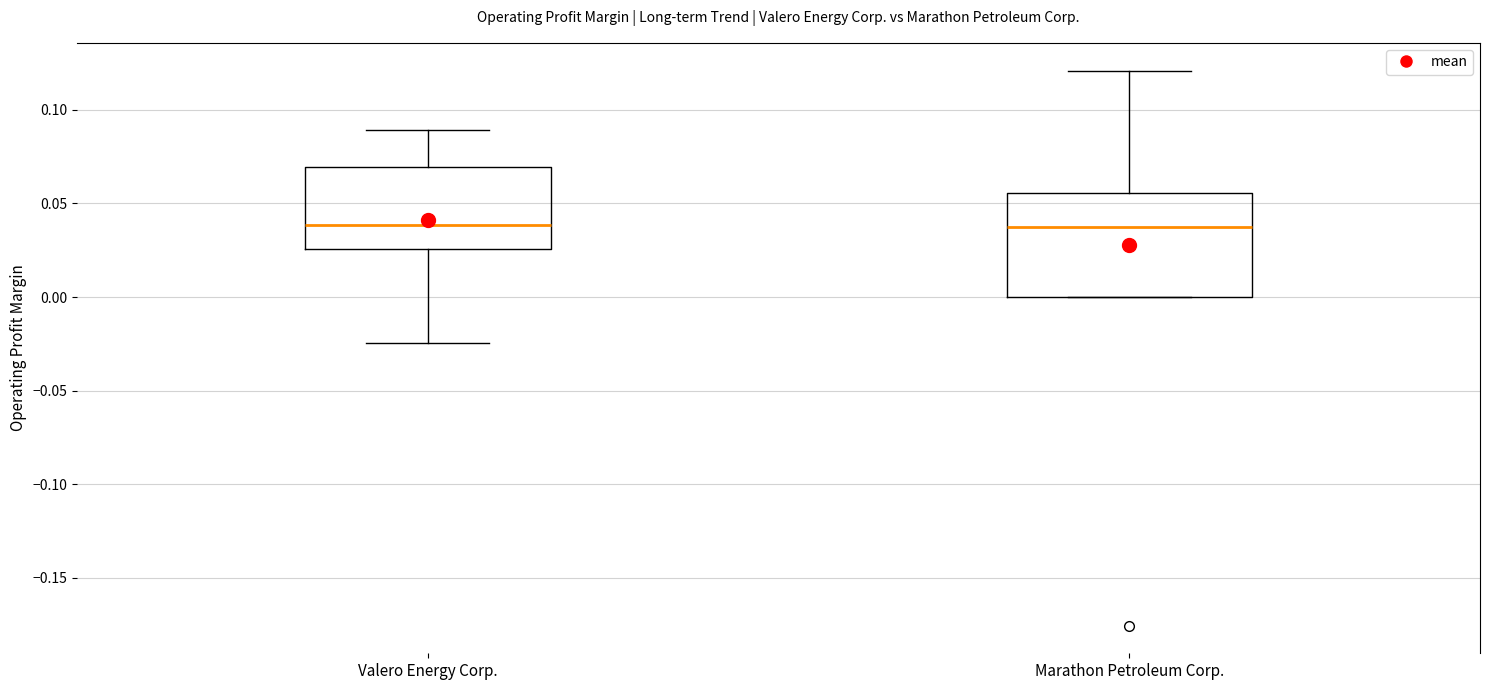

Where does the median line of the box for Marathon Petroleum Corp. sit on the y-axis? The values are not printed on the chart, so give them approximately, as read against the axis.

0.040